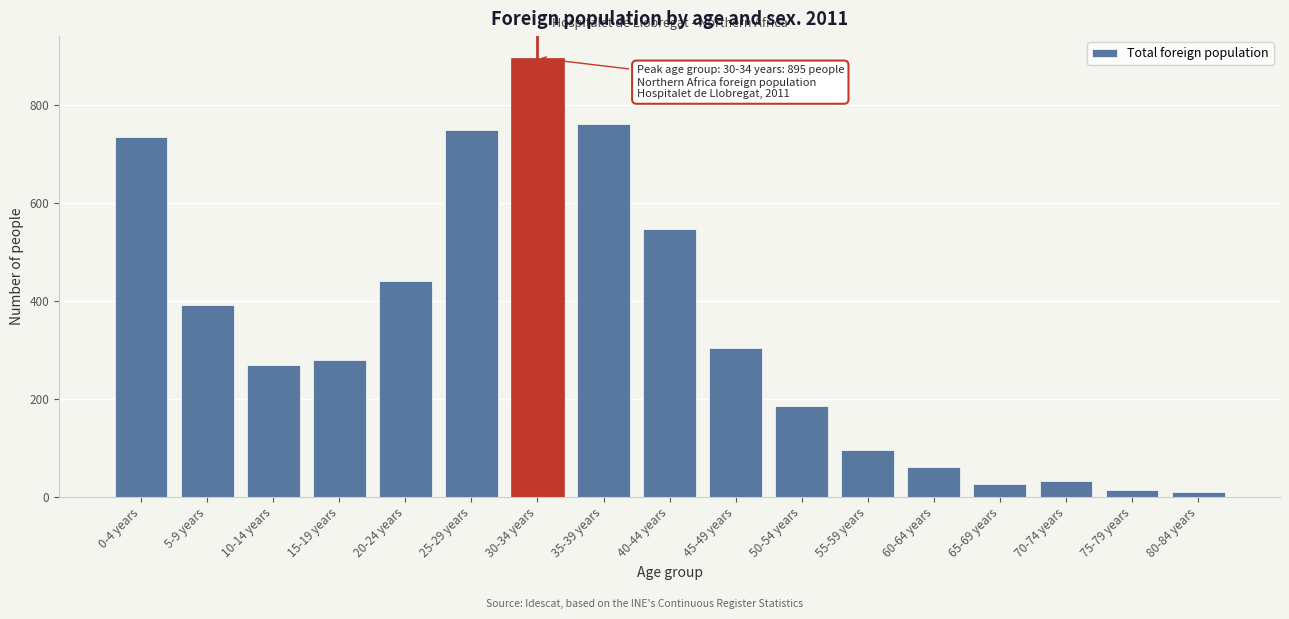

Reading left to right, list all the values displayed in this chart.

0-4 years=735	5-9 years=391	10-14 years=270	15-19 years=279	20-24 years=441	25-29 years=748	30-34 years=895	35-39 years=760	40-44 years=547	45-49 years=303	50-54 years=186	55-59 years=96	60-64 years=62	65-69 years=27	70-74 years=32	75-79 years=15	80-84 years=11